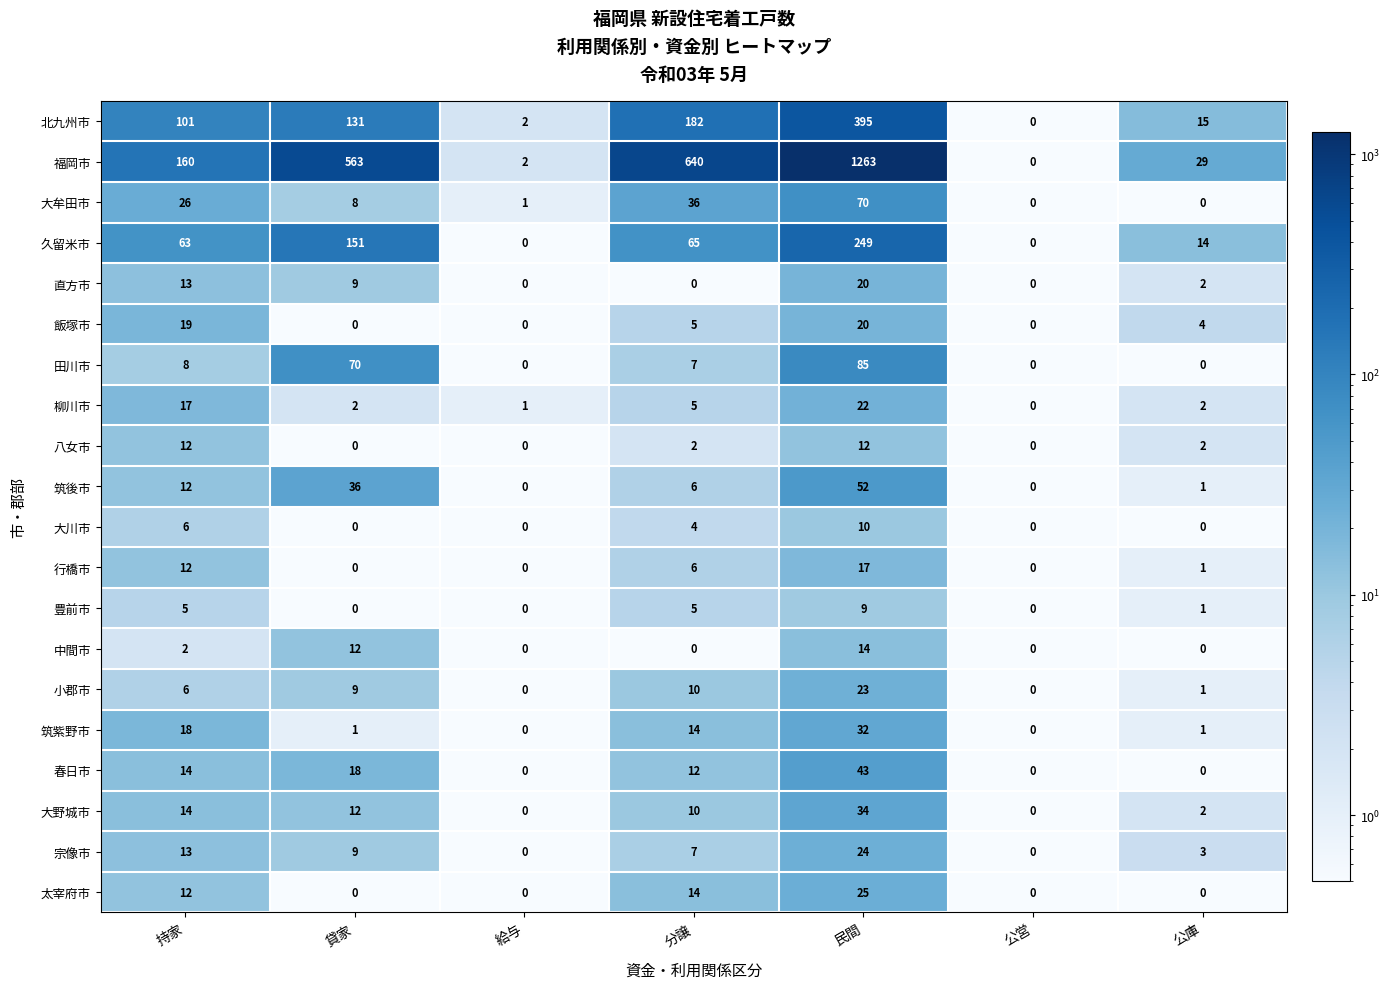

The value of 飯塚市 at 給与 is 0. True or false?

True